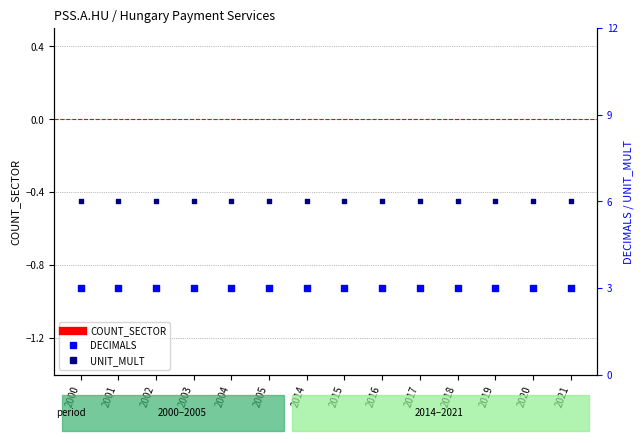

Is the value of UNIT_MULT at 2020 greater than the value of DECIMALS at 2020?

Yes